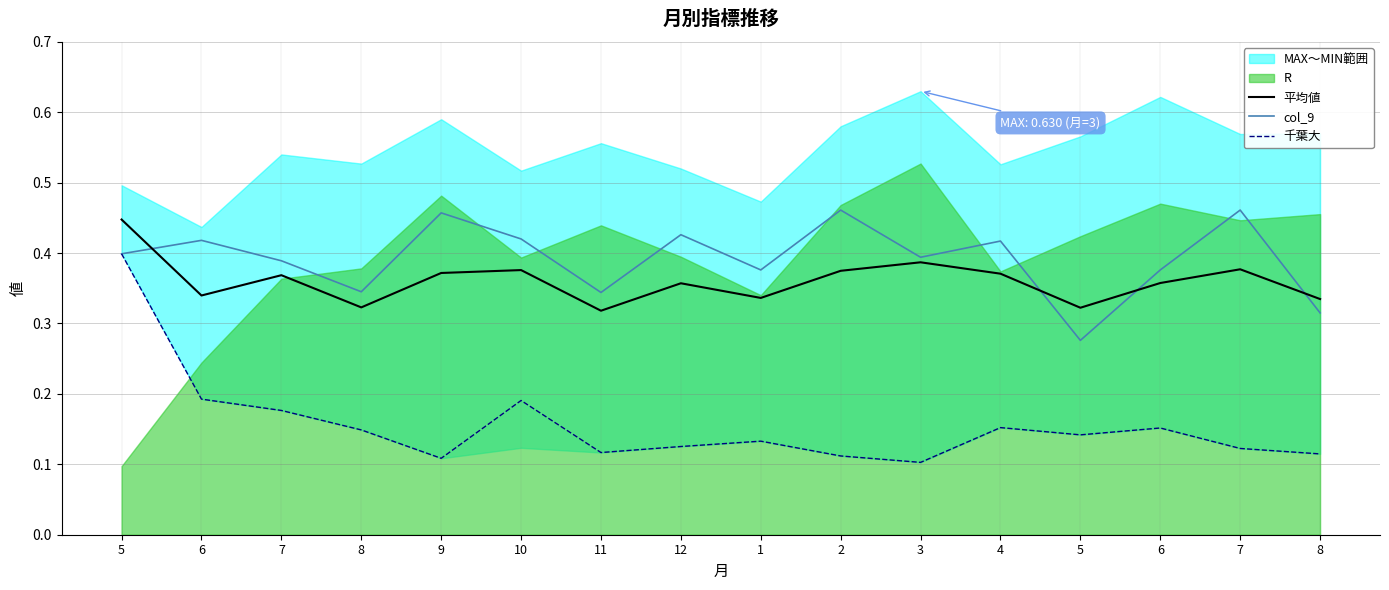

Reading right to left, transcribe all the data shown in this chart.

平均値: 0.3	0.4	0.4	0.3	0.4	0.4	0.4	0.3	0.4	0.3	0.4	0.4	0.3	0.4	0.3	0.4
col_9: 0.3	0.5	0.4	0.3	0.4	0.4	0.5	0.4	0.4	0.3	0.4	0.5	0.3	0.4	0.4	0.4
千葉大: 0.1	0.1	0.2	0.1	0.2	0.1	0.1	0.1	0.1	0.1	0.2	0.1	0.1	0.2	0.2	0.4